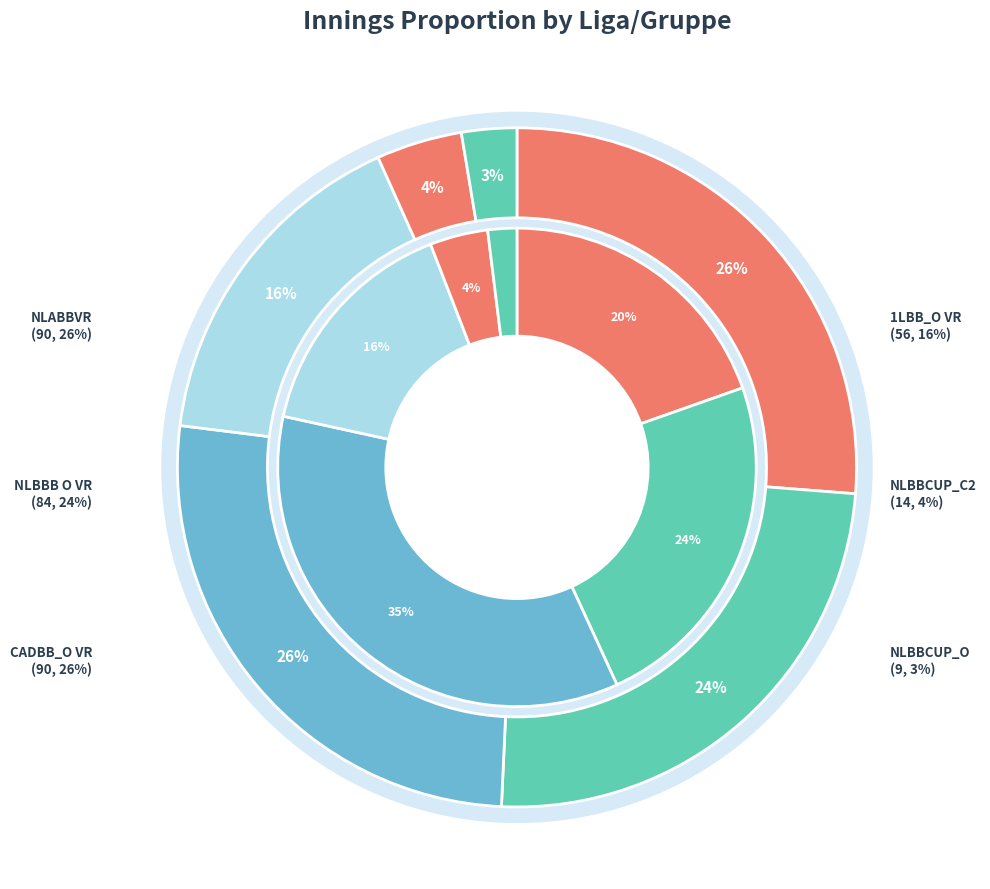

What is the largest slice in the pie chart?

NLABBVR